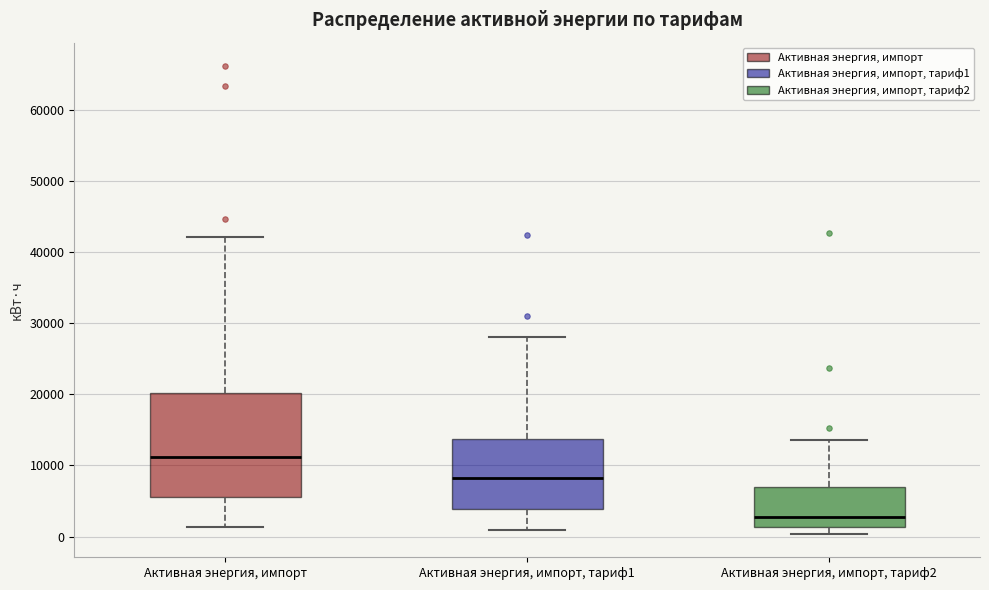

Reading left to right, read every box against the y-axis: the position of its median line, the range the box covers, and the ends of its whiskers. The values are not printed on the chart, so give them approximately, as read against the axis.

Активная энергия, импорт: median 11000, box 6000 to 20000, whiskers 1000 to 42000
Активная энергия, импорт, тариф1: median 8000, box 4000 to 14000, whiskers 1000 to 28000
Активная энергия, импорт, тариф2: median 3000, box 1000 to 7000, whiskers 0 to 14000